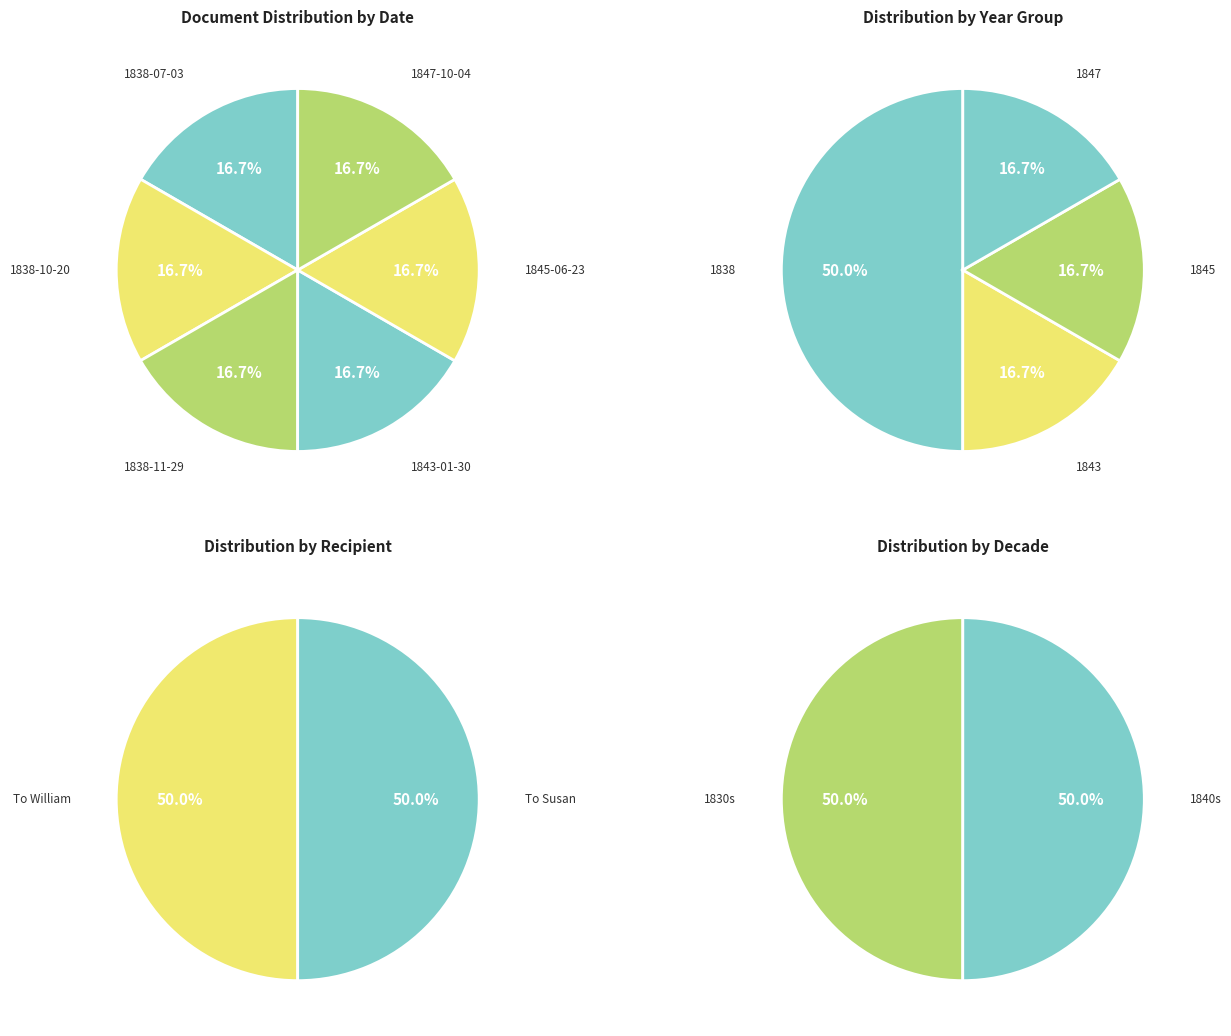

How many slices are in this pie chart?

6